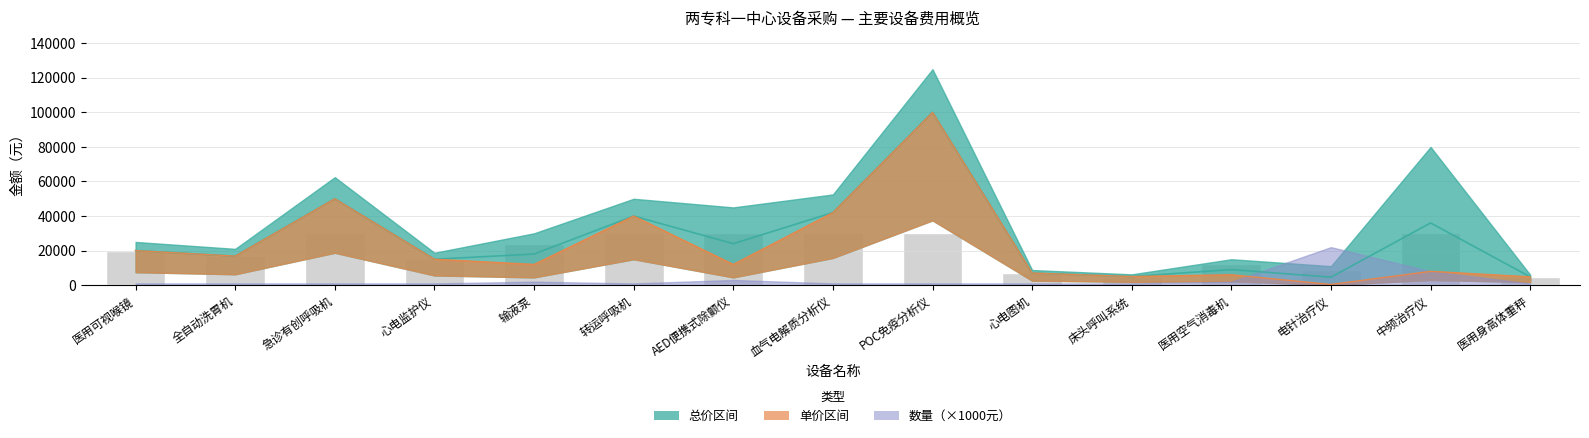

What is the sum of the values at 床头呼叫系统 and 心电监护仪?

20000